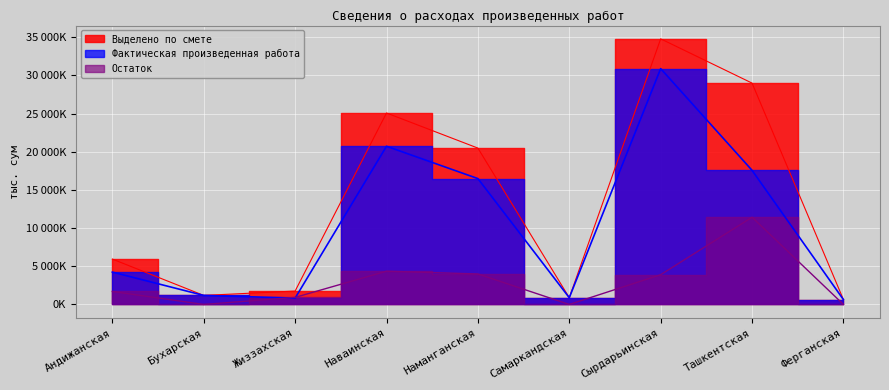

How many interior local peaks does the Фактическая произведенная работа series have?

2